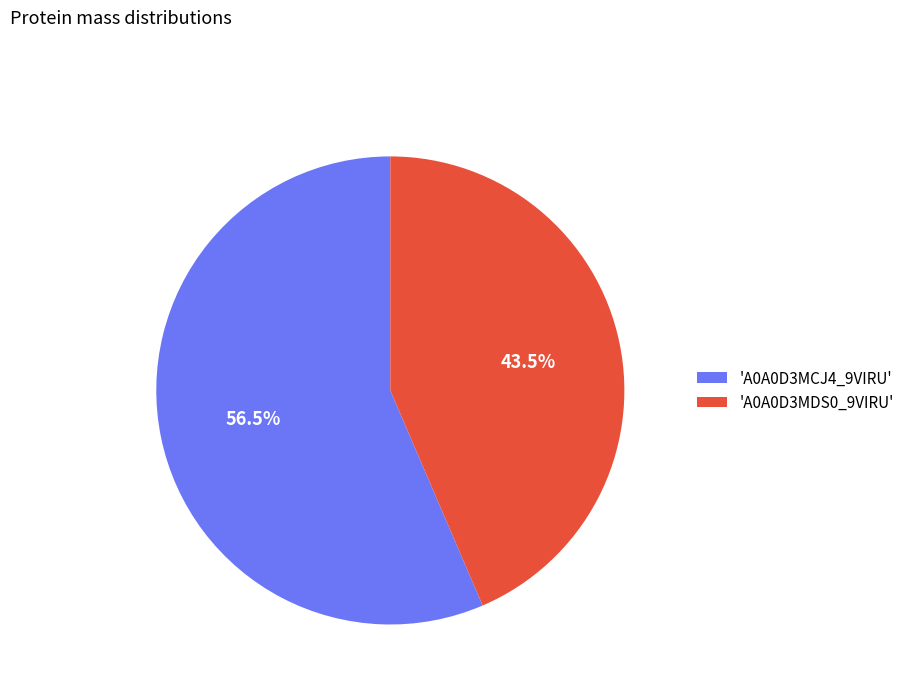

Rank the categories by value from highest to lowest.

'A0A0D3MCJ4_9VIRU', 'A0A0D3MDS0_9VIRU'